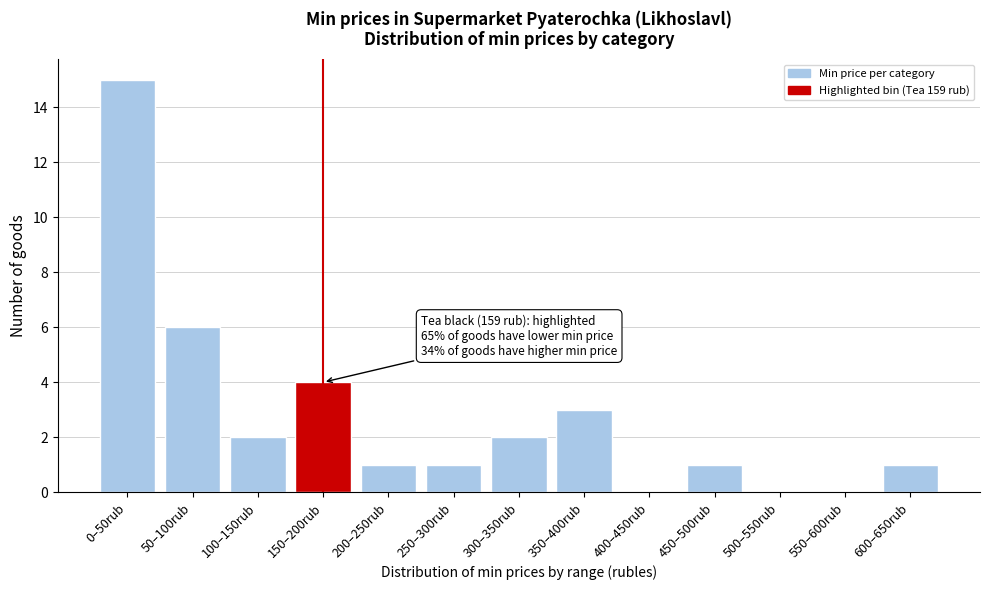

Reading left to right, list all the values displayed in this chart.

0–50rub=15	50–100rub=6	100–150rub=2	150–200rub=4	200–250rub=1	250–300rub=1	300–350rub=2	350–400rub=3	400–450rub=0	450–500rub=1	500–550rub=0	550–600rub=0	600–650rub=1